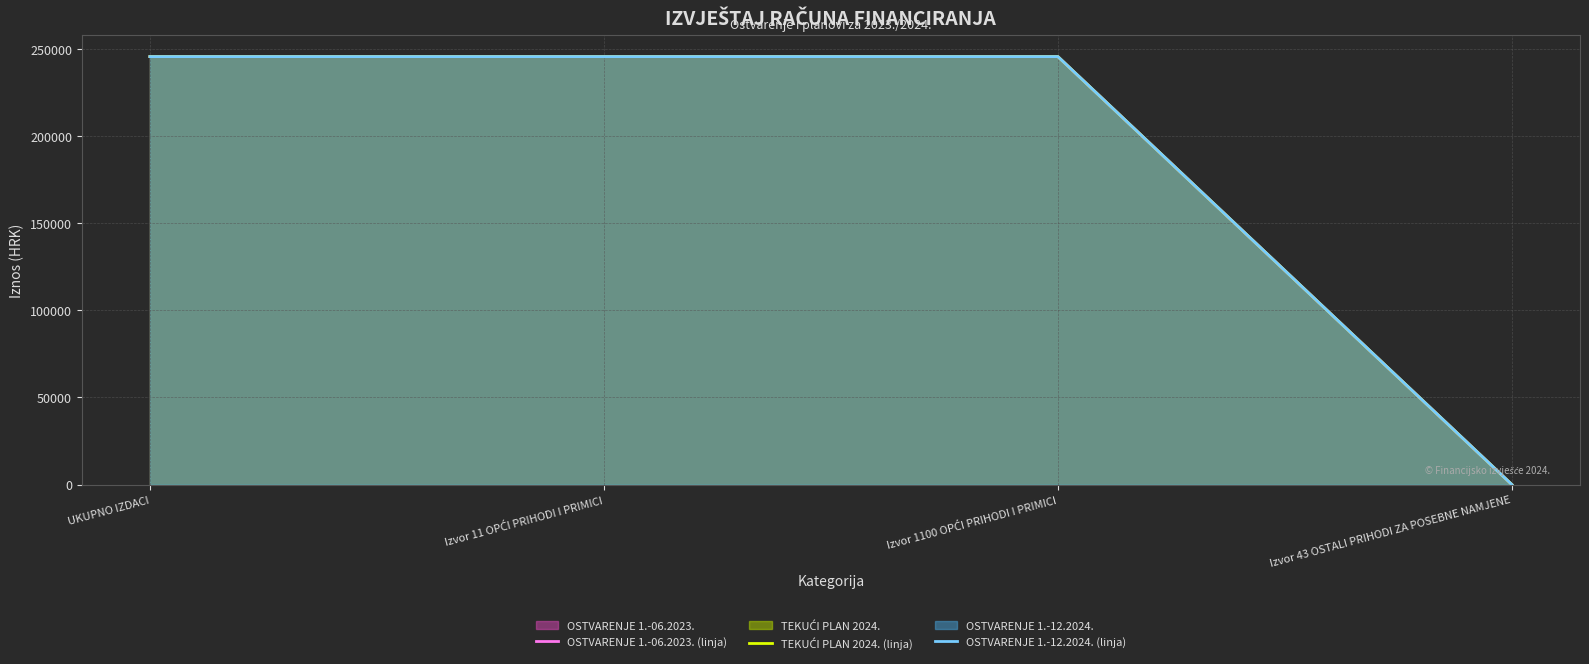

Which series changed the most between UKUPNO IZDACI and Izvor 11 OPĆI PRIHODI I PRIMICI?

OSTVARENJE 1.-06.2023. (linja)